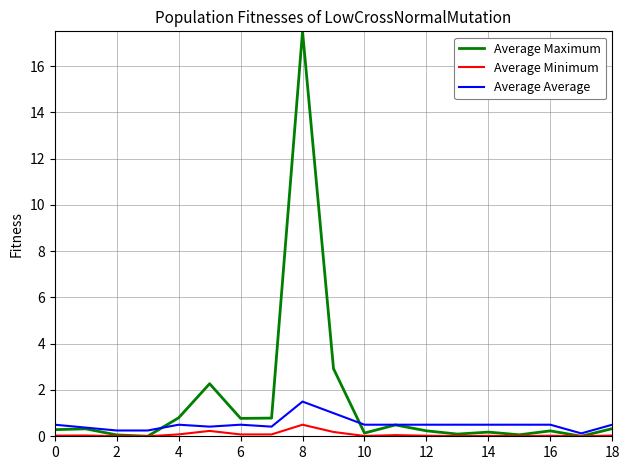

List the series in order of their peak value, highest first.

Average Maximum, Average Average, Average Minimum